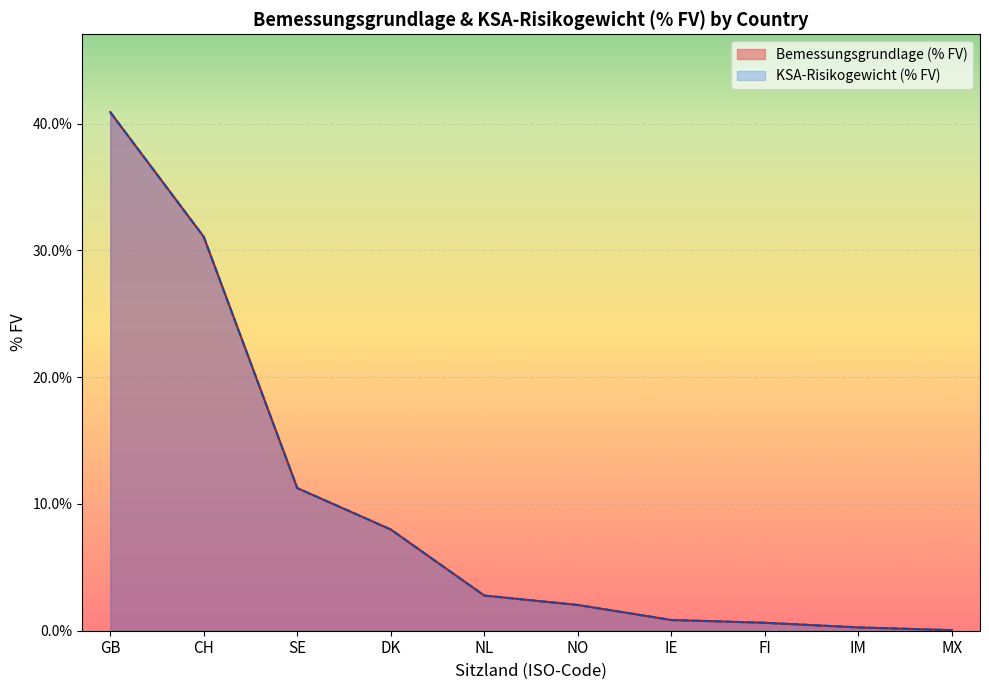

What position from the right is MX?

1